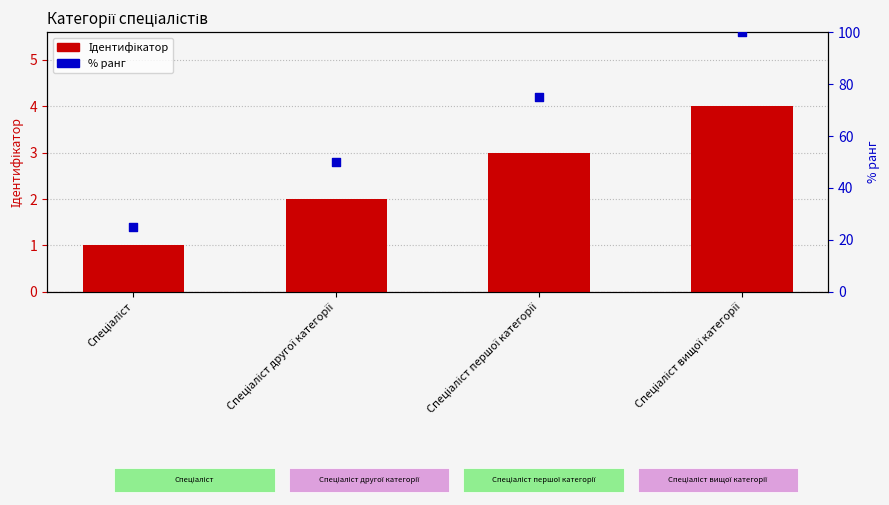

What is the total value across all series at Спеціаліст першої категорії?

78